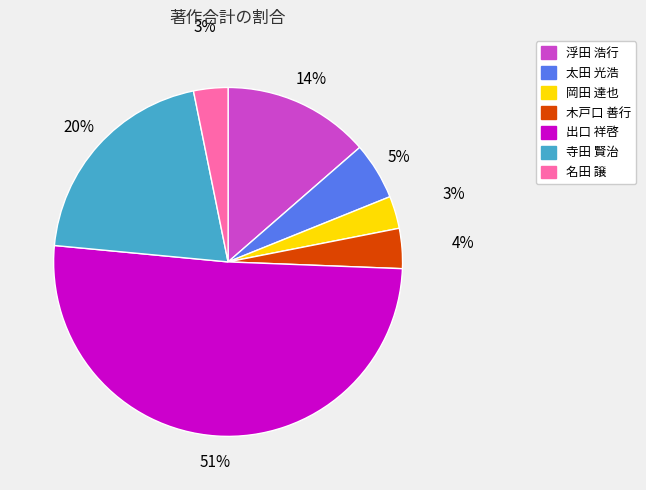

To the nearest percent, what is the average slice percentage?

14%